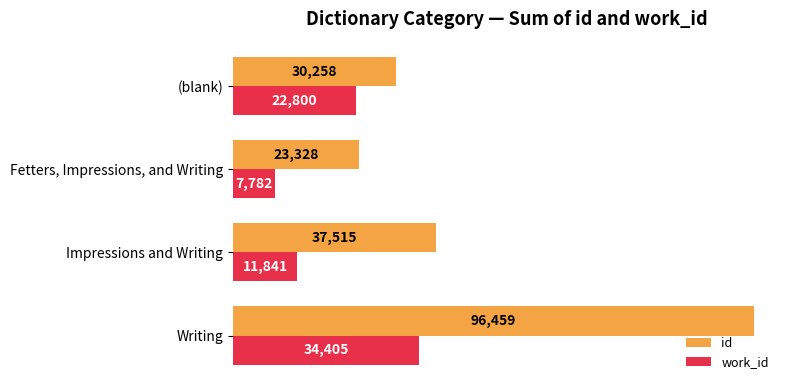

At (blank), list the series in order from smallest to largest.

work_id, id